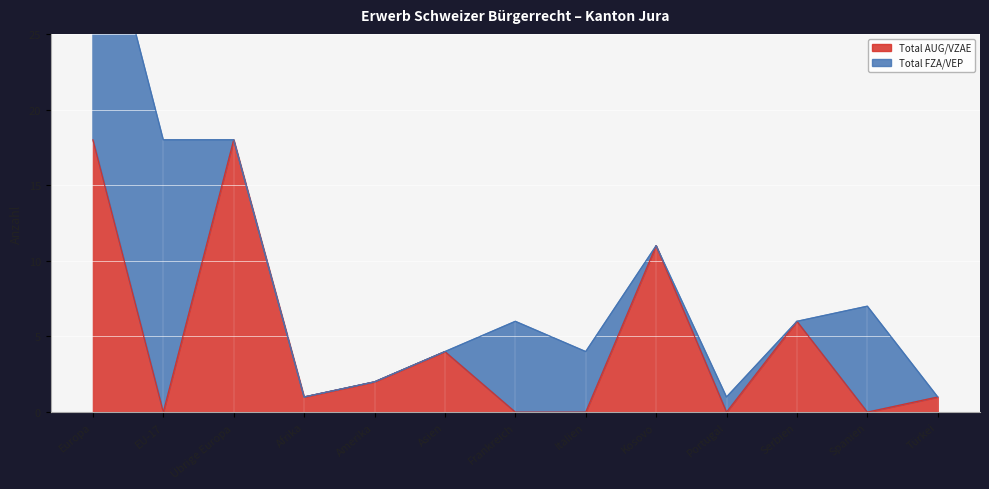

Where is the first local maximum?

Übrige Europa